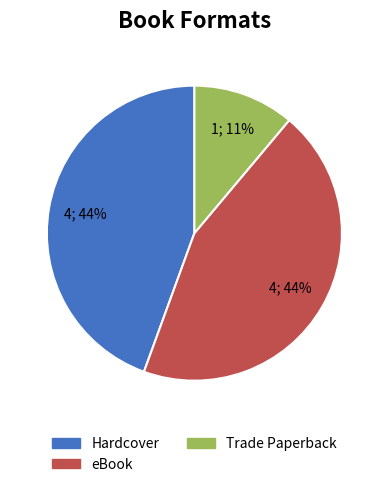

To the nearest percent, what portion does Trade Paperback represent?

11%